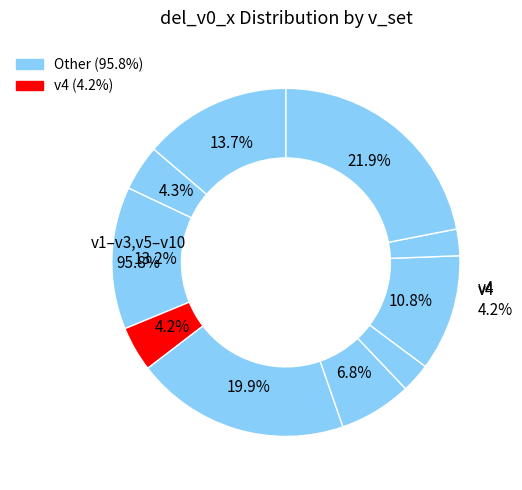

Does v10 account for over 50% of the chart?

No